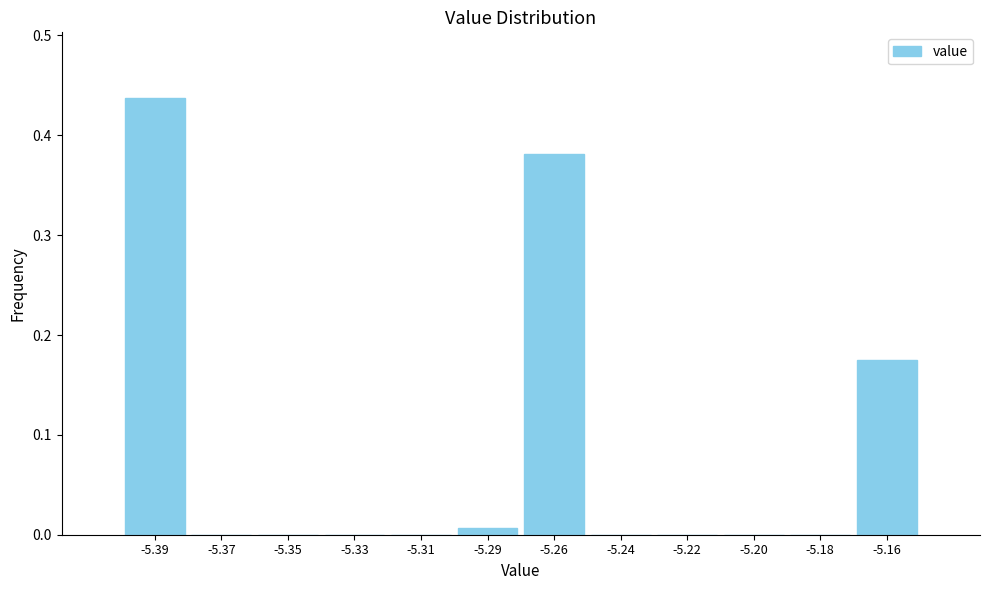

Which label corresponds to the largest value in the chart?

-5.39